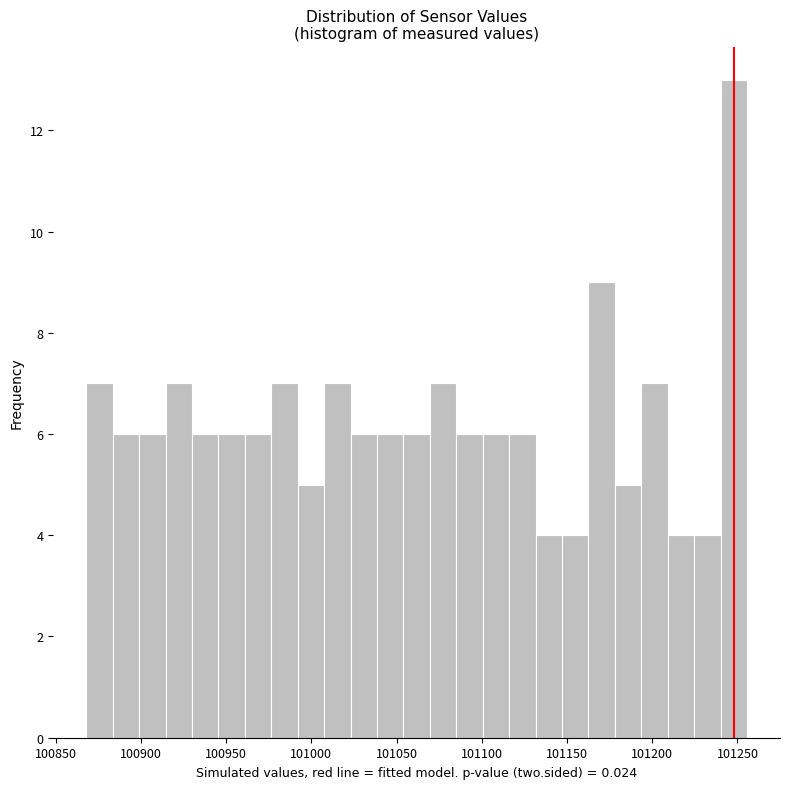

Around what value on the x-axis is the tallest bar? Give the approximate position of its centre, as read against the axis.

101250